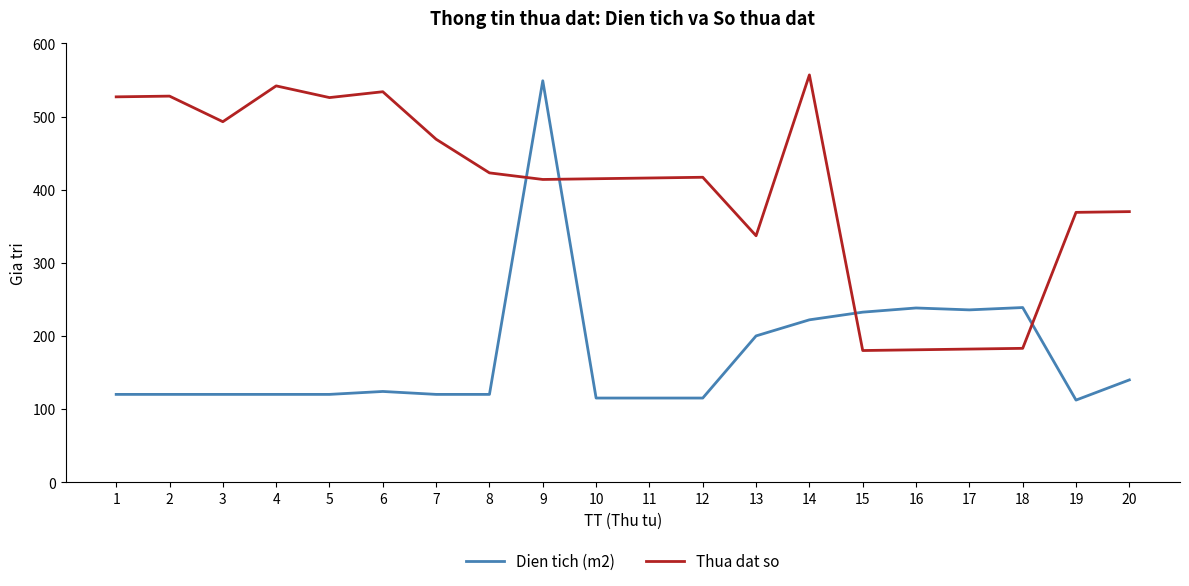

At which label does Dien tich (m2) reach its peak?

9